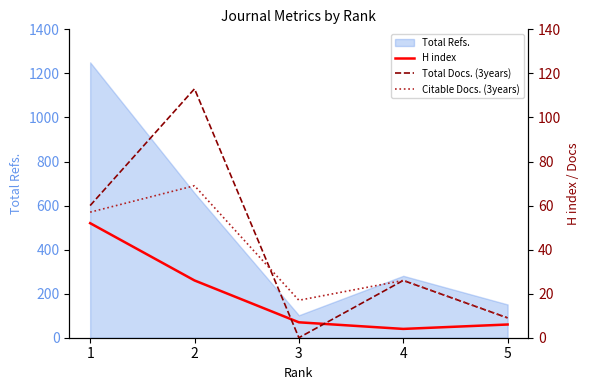

Rank the categories by Total Refs. value from highest to lowest.

1, 2, 4, 5, 3